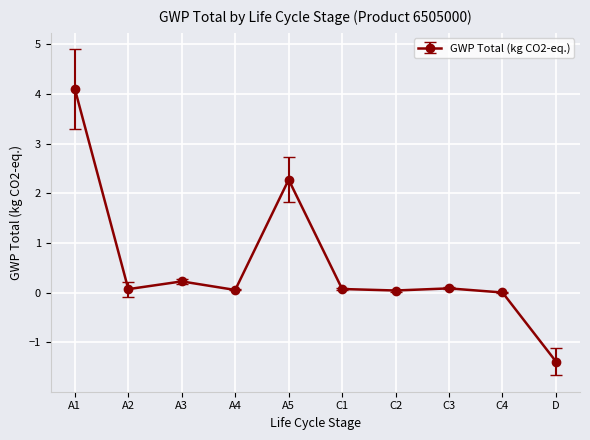

What value does the data have at D?

-1.4